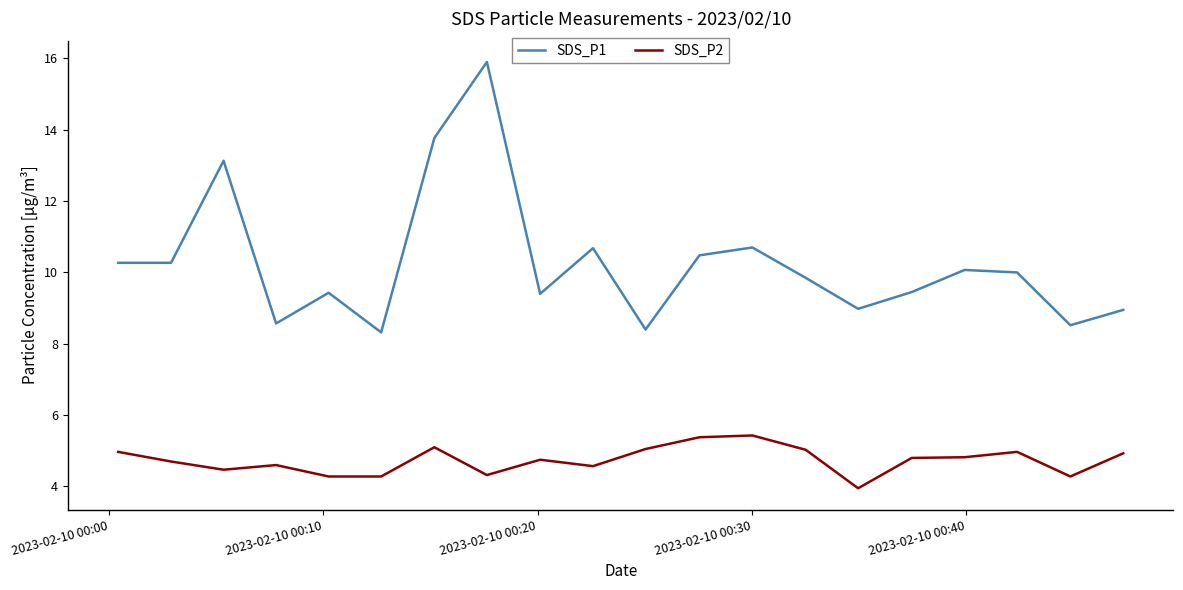

What are all the series names shown in the legend?

SDS_P1, SDS_P2